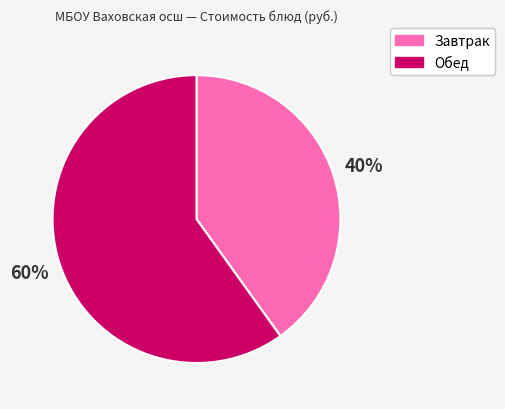

To the nearest percent, what is the difference between the largest and smallest slice percentages?

20%